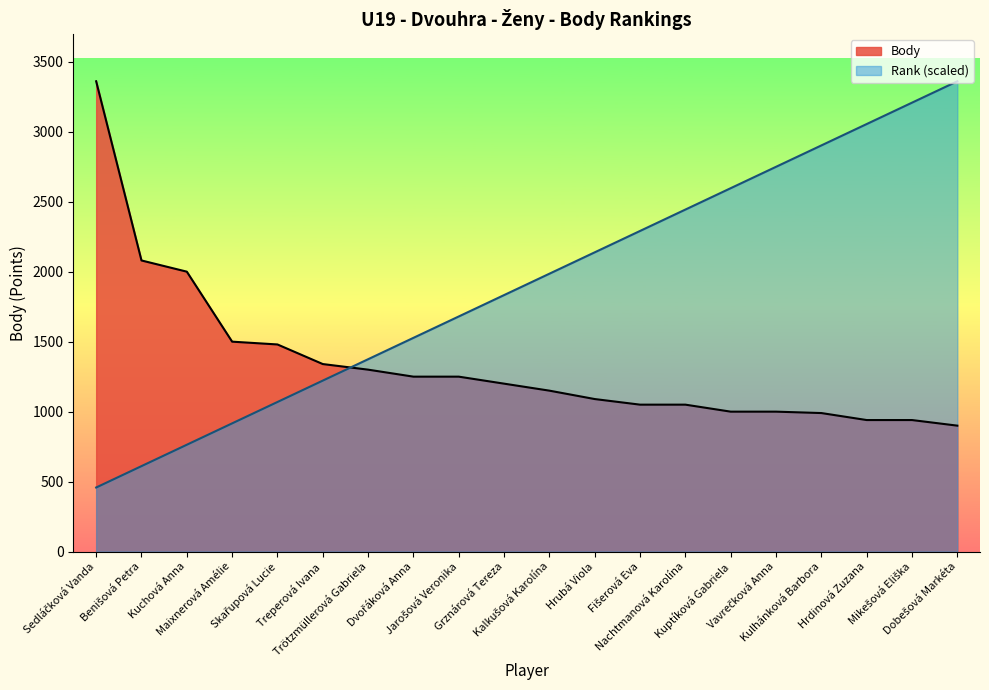

How many intersections are there between Rank and Body?

1